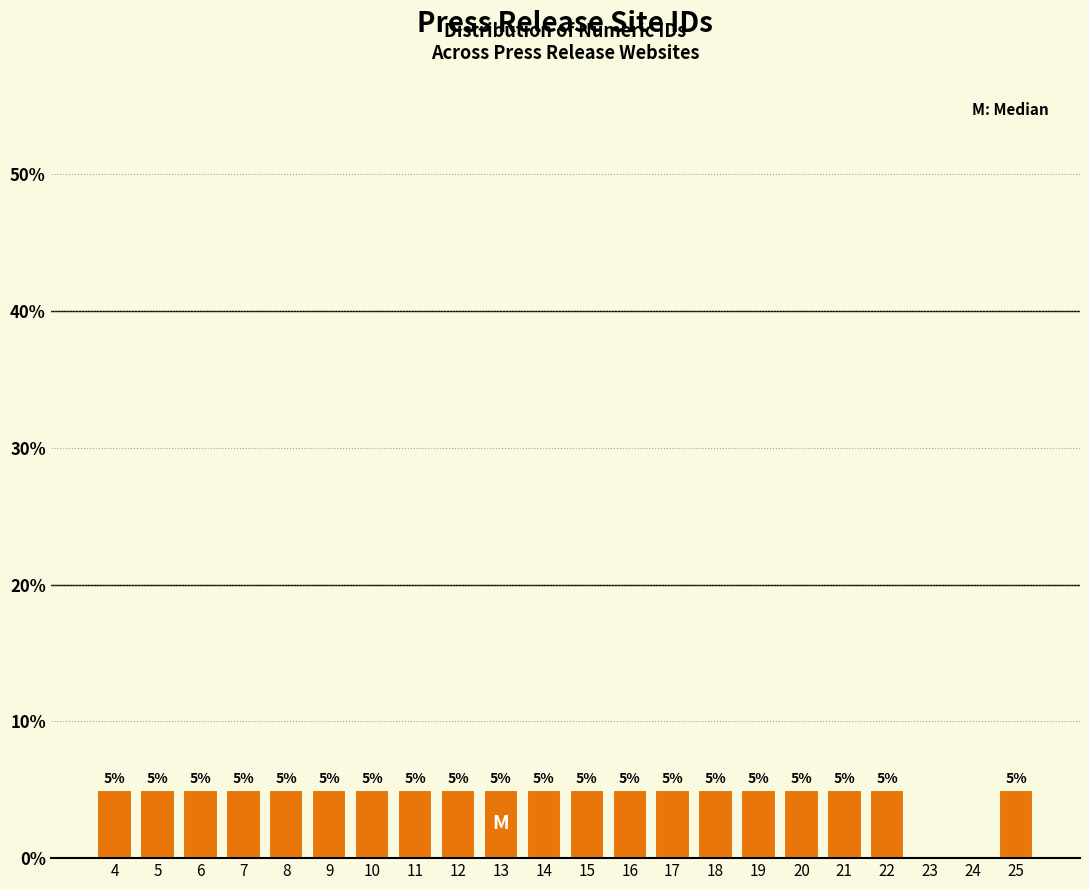

Reading left to right, list all the values displayed in this chart.

4=5	5=5	6=5	7=5	8=5	9=5	10=5	11=5	12=5	13=5	14=5	15=5	16=5	17=5	18=5	19=5	20=5	21=5	22=5	23=0	24=0	25=5